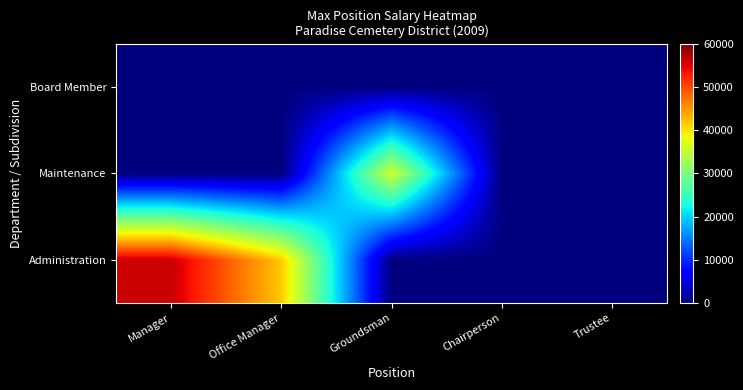

At which category is the sum across all series the highest?

Manager